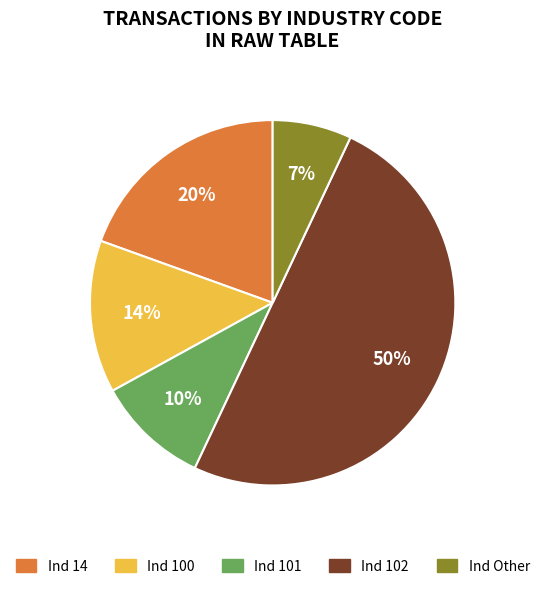

Between Ind 102 and Ind 101, which is larger?

Ind 102